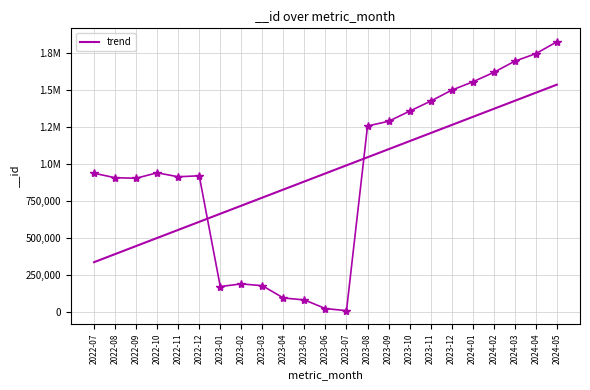

What is the label of the 16th point from the left?

2023-10